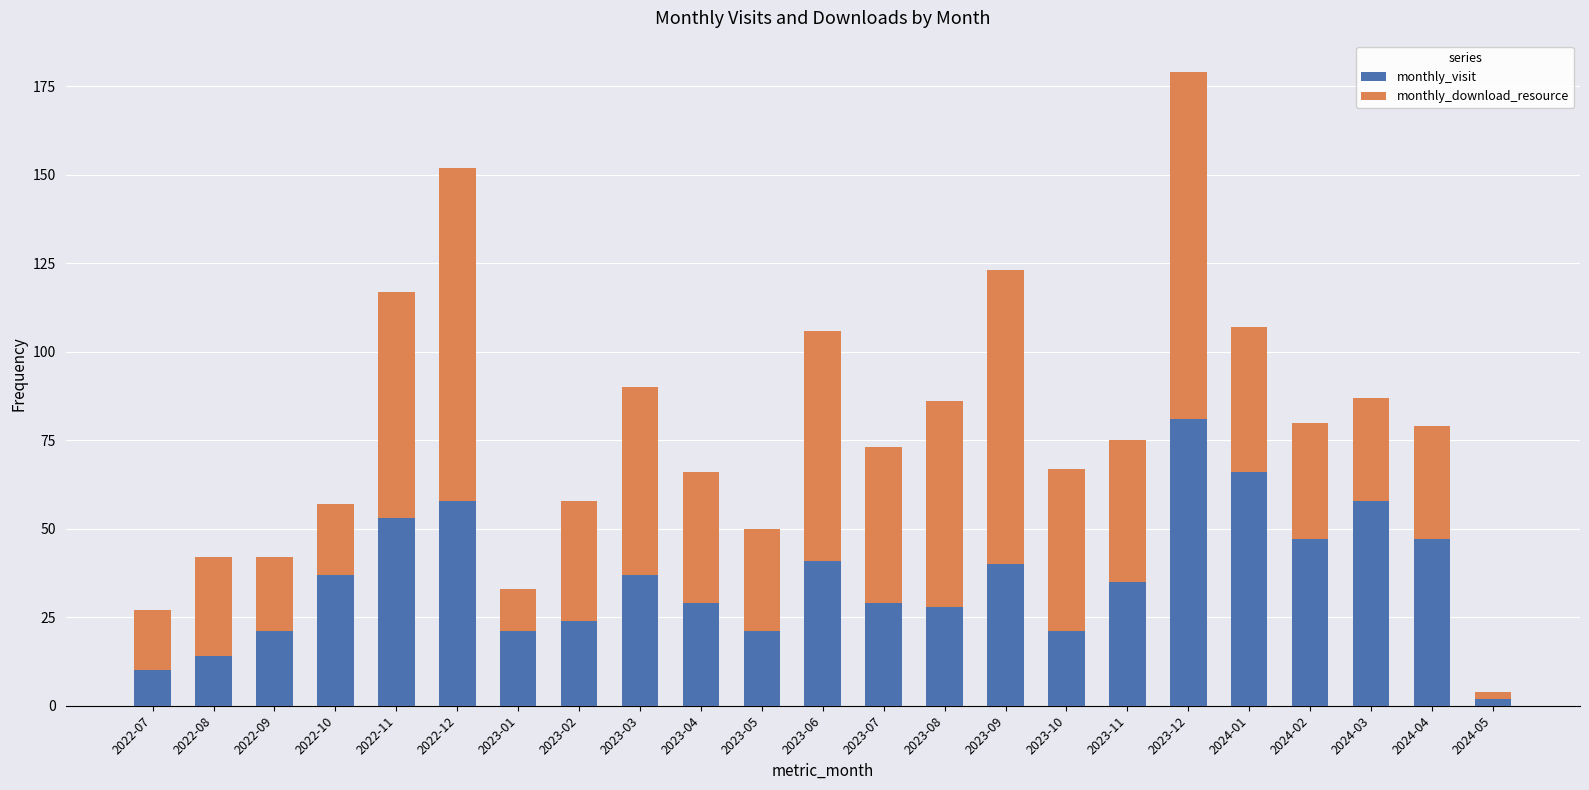

What is the sum of all monthly_visit values?

820